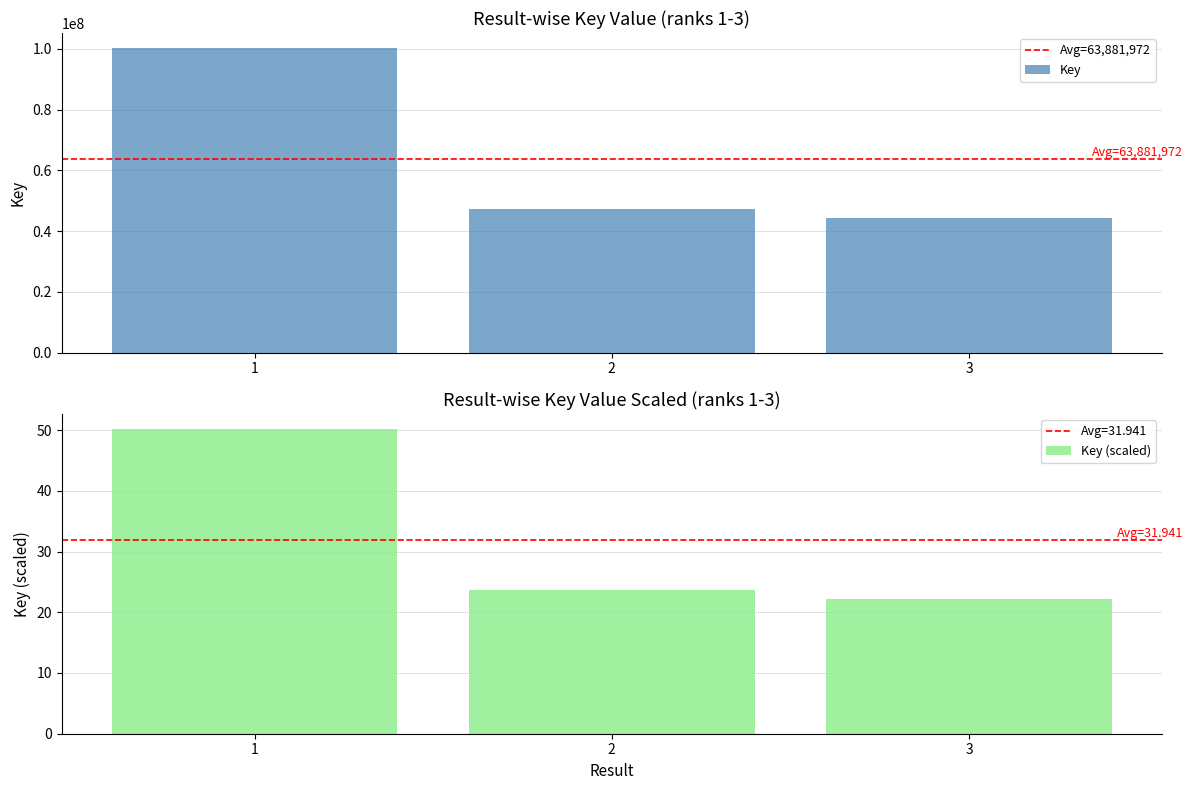

Which category has the highest value across all series?

1